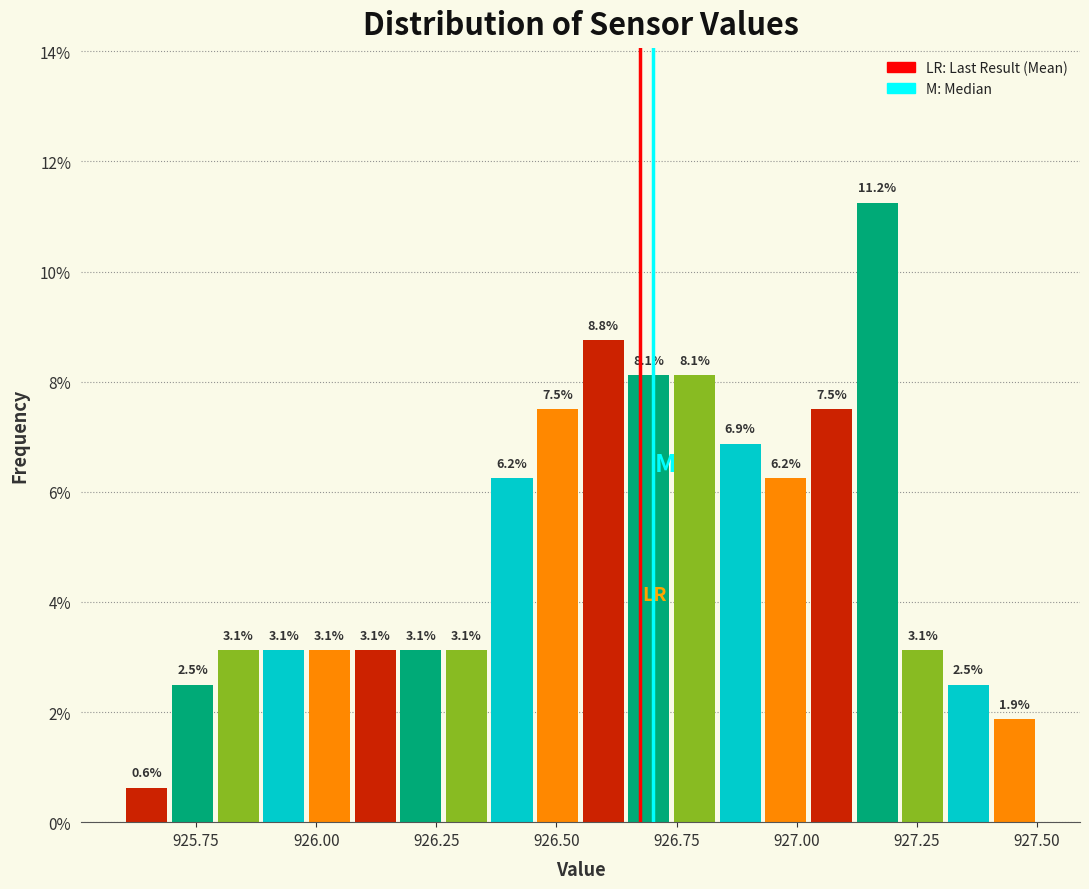

Read against the x-axis, roughly where is the centre of the tallest bar?

927.15